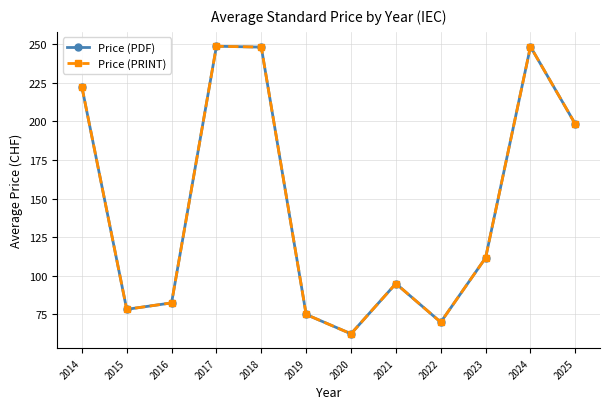

Does the chart have visible grid lines?

Yes